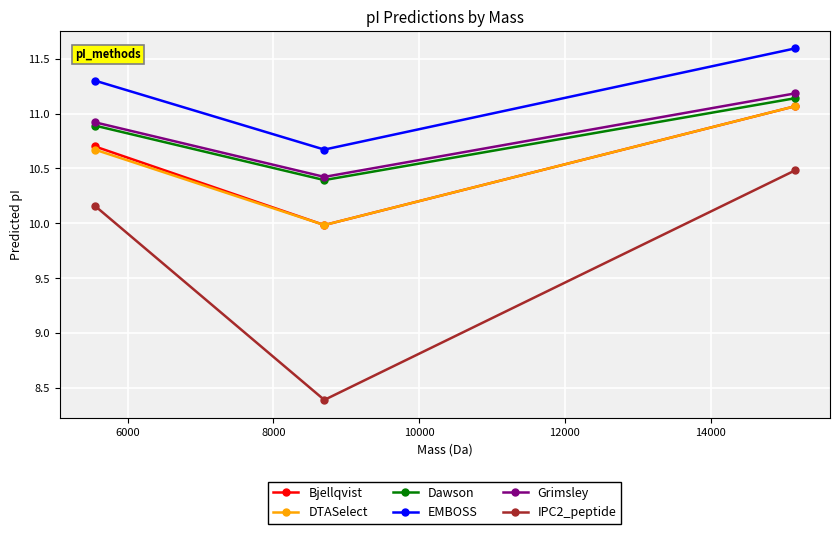

What is the sum of all Dawson values?

32.4